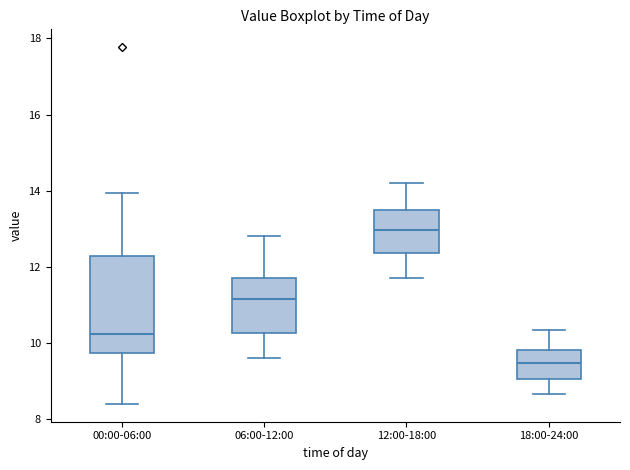

Reading left to right, read every box against the y-axis: the position of its median line, the range the box covers, and the ends of its whiskers. The values are not printed on the chart, so give them approximately, as read against the axis.

00:00-06:00: median 10.2, box 9.8 to 12.2, whiskers 8.4 to 14.0
06:00-12:00: median 11.2, box 10.2 to 11.8, whiskers 9.6 to 12.8
12:00-18:00: median 13.0, box 12.4 to 13.6, whiskers 11.8 to 14.2
18:00-24:00: median 9.4, box 9.0 to 9.8, whiskers 8.6 to 10.4